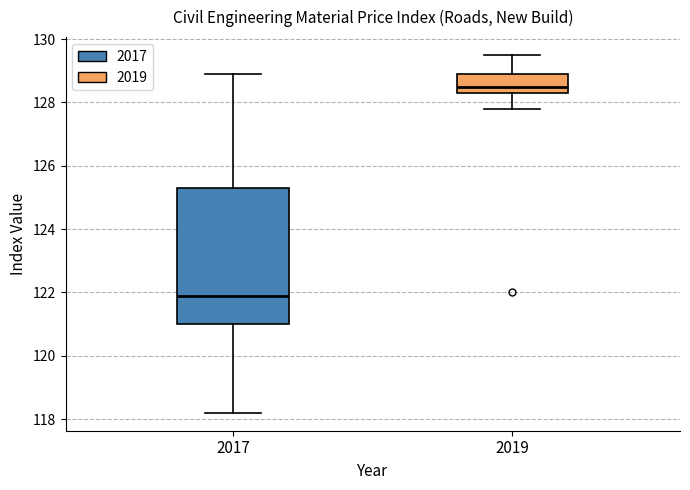

Where does the lower whisker of the box at x = 2017 end on the y-axis? The values are not printed on the chart, so give them approximately, as read against the axis.

118.2